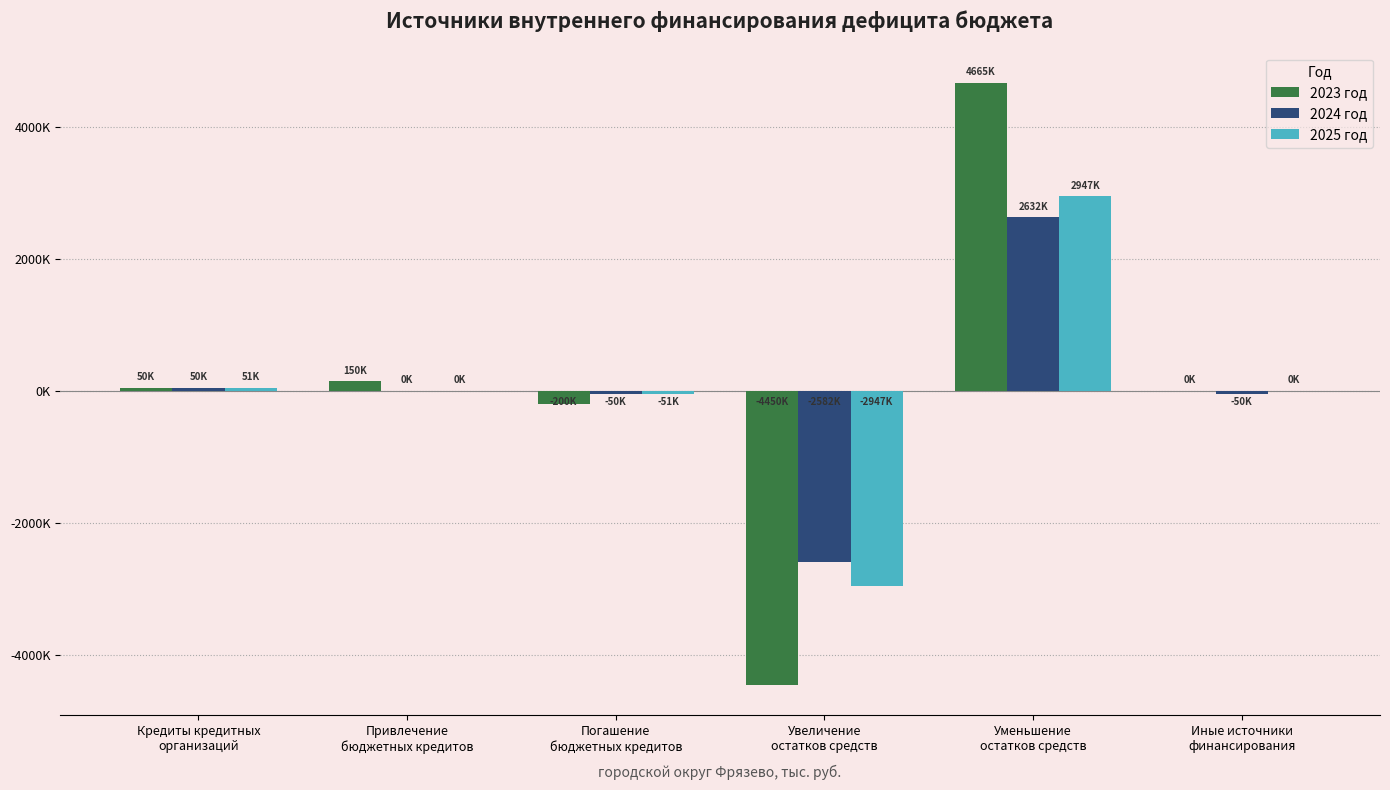

Which series has the largest range (max minus min)?

2023 год